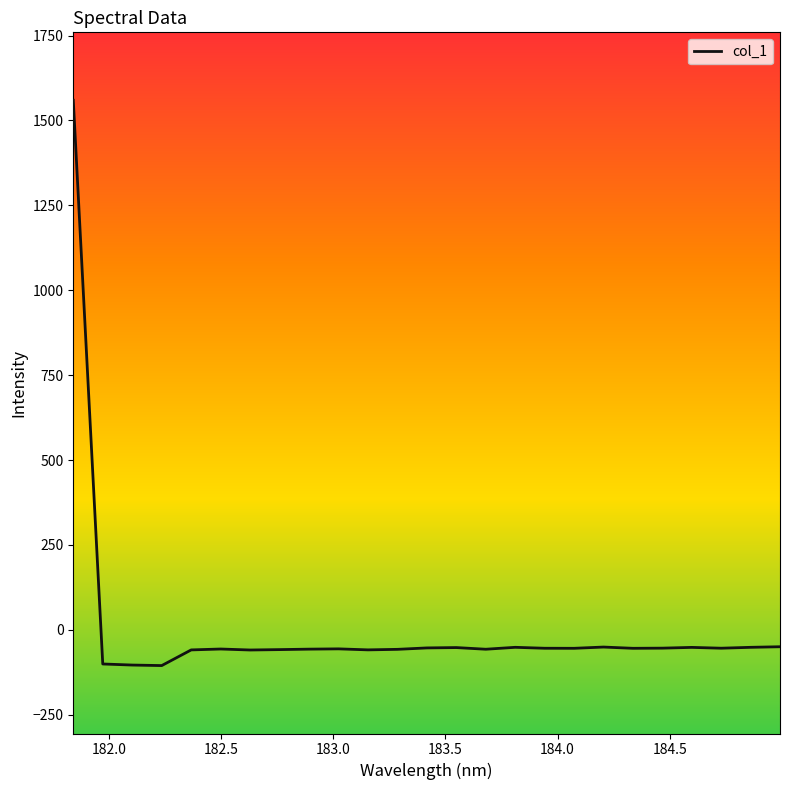

What is the difference between the maximum and minimum values?

1664.5